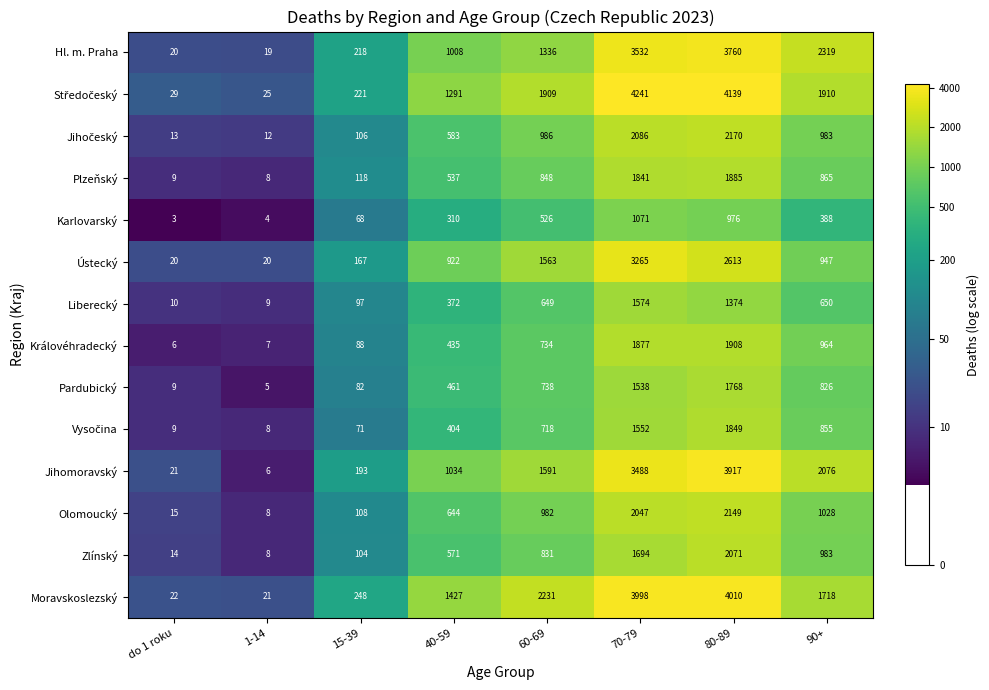

At which category is the sum across all series the highest?

80-89